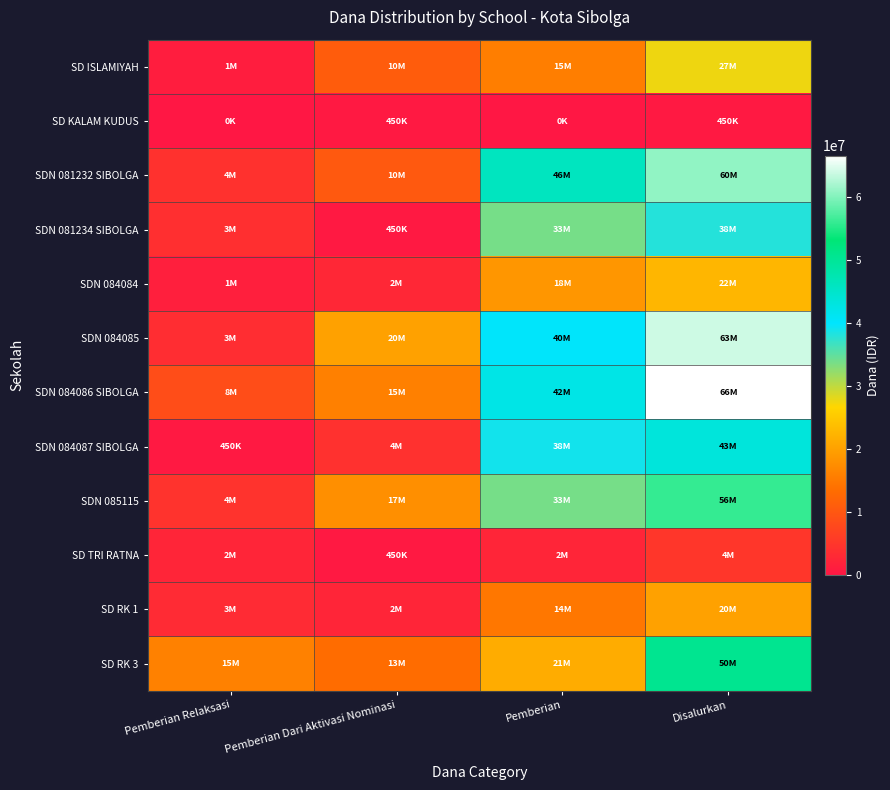

List the series in order of their peak value, highest first.

SDN 084086 SIBOLGA, SDN 084085, SDN 081232 SIBOLGA, SDN 085115, SD RK 3, SDN 084087 SIBOLGA, SDN 081234 SIBOLGA, SD ISLAMIYAH, SDN 084084, SD RK 1, SD TRI RATNA, SD KALAM KUDUS